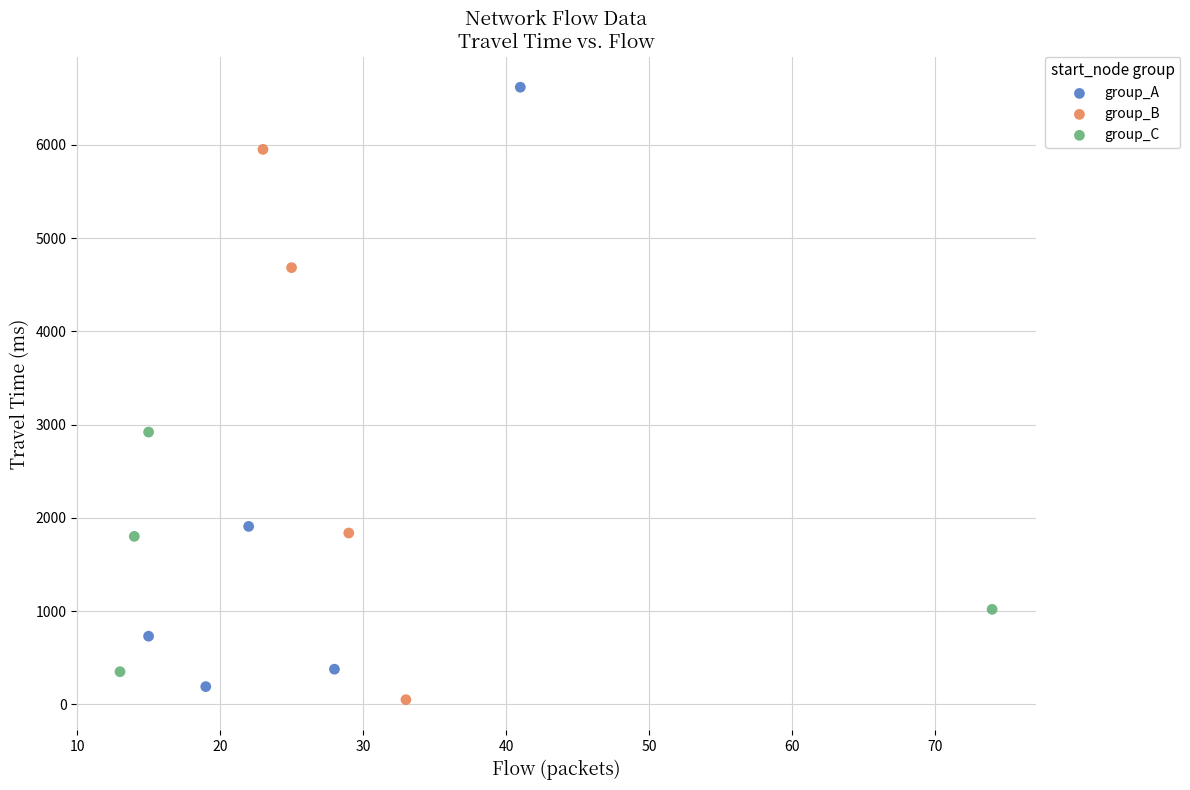

Which series contains the highest Y value?

group_A